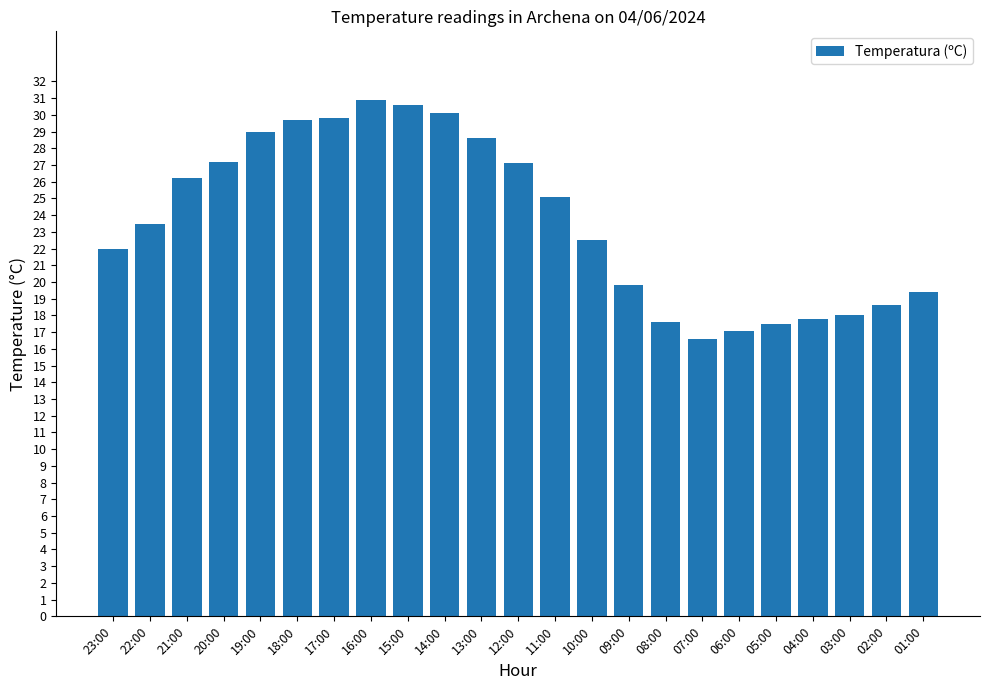

What position from the left is 23:00?

1